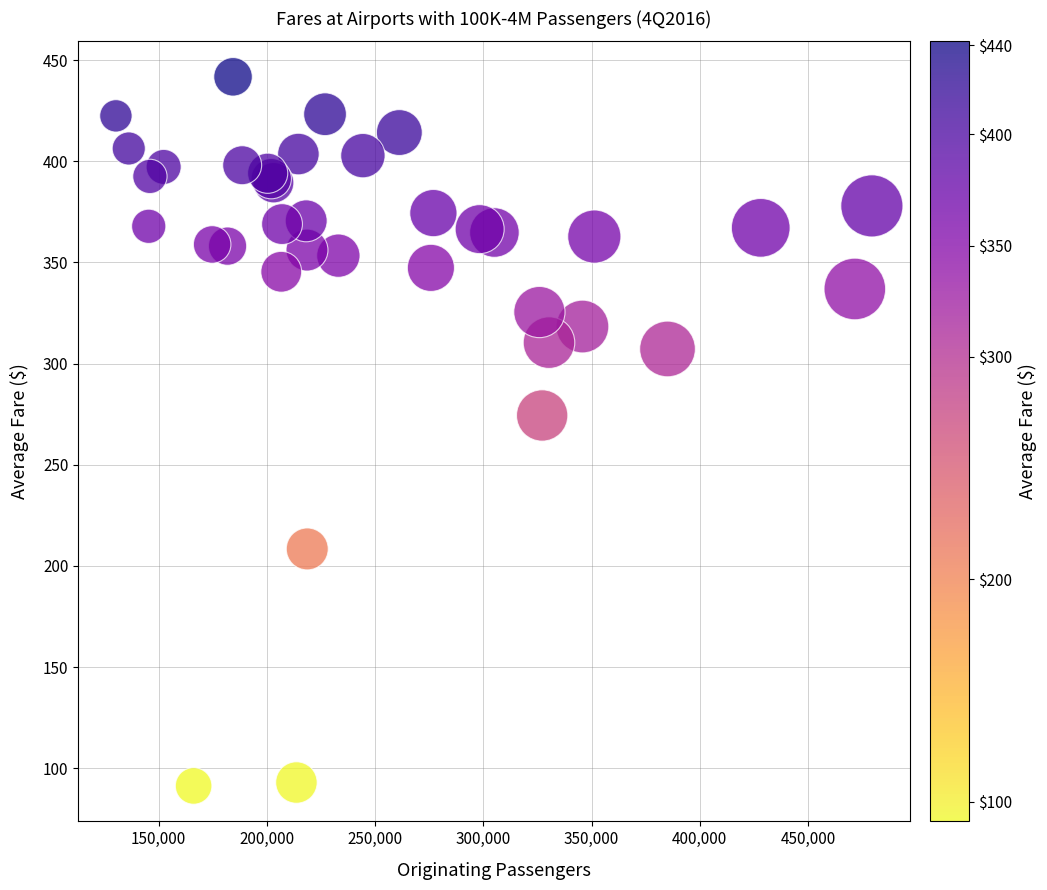

What Y value in the scatter plot is closest to 266?

274.4